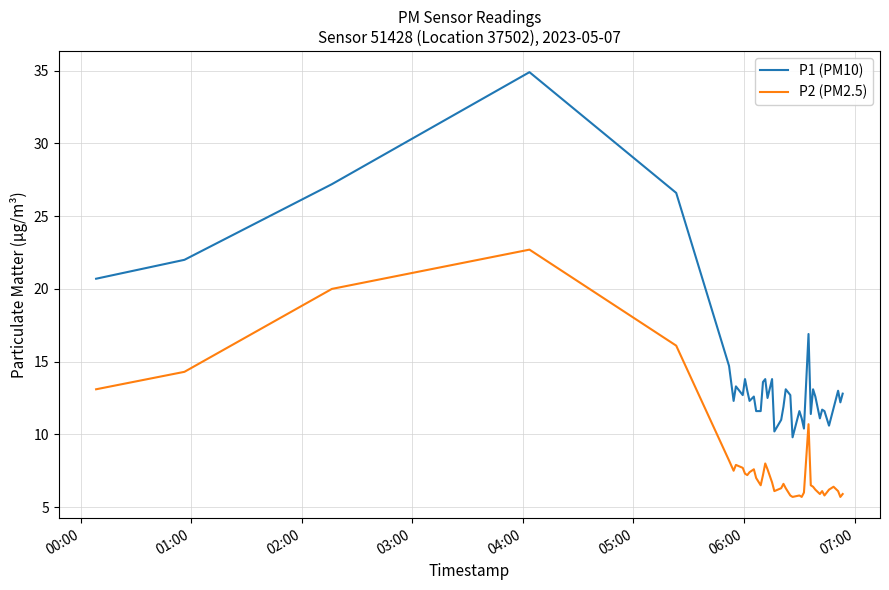

List the series in order of their overall mean, highest first.

P1 (PM10), P2 (PM2.5)